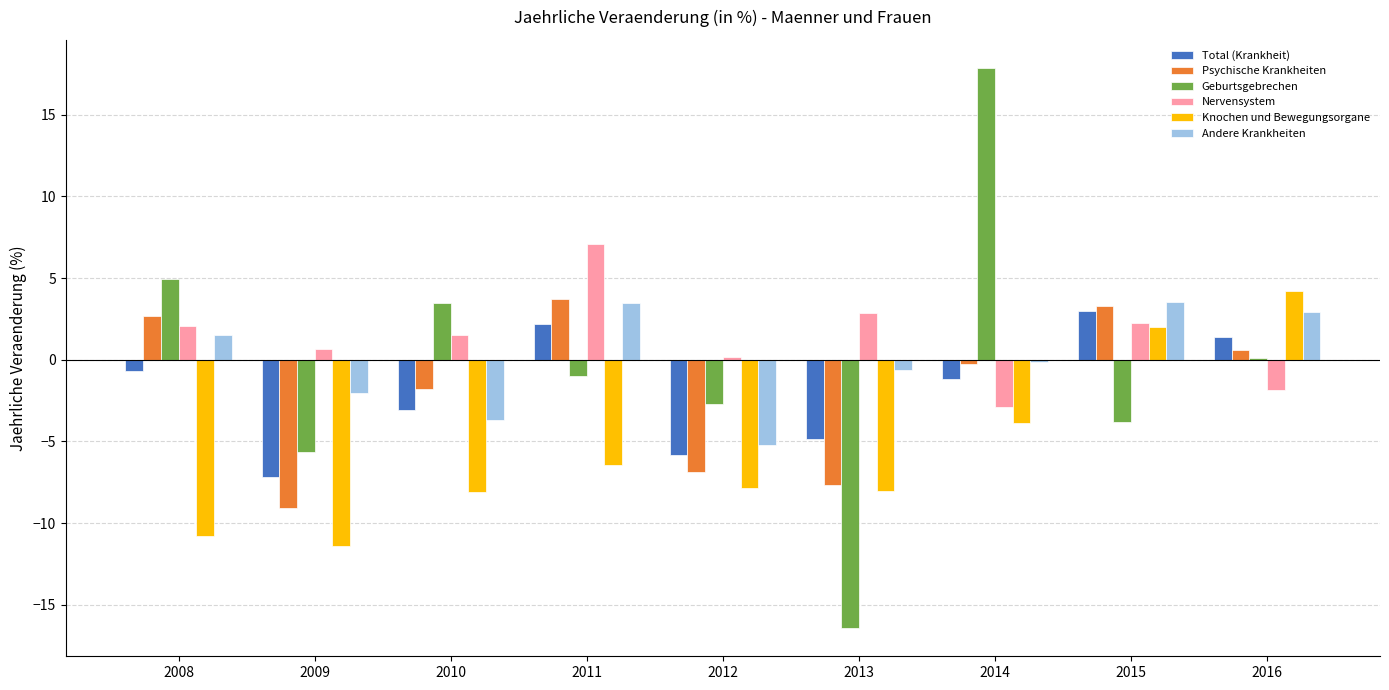

What is the spread (max minus min) of values at 2010?

11.6